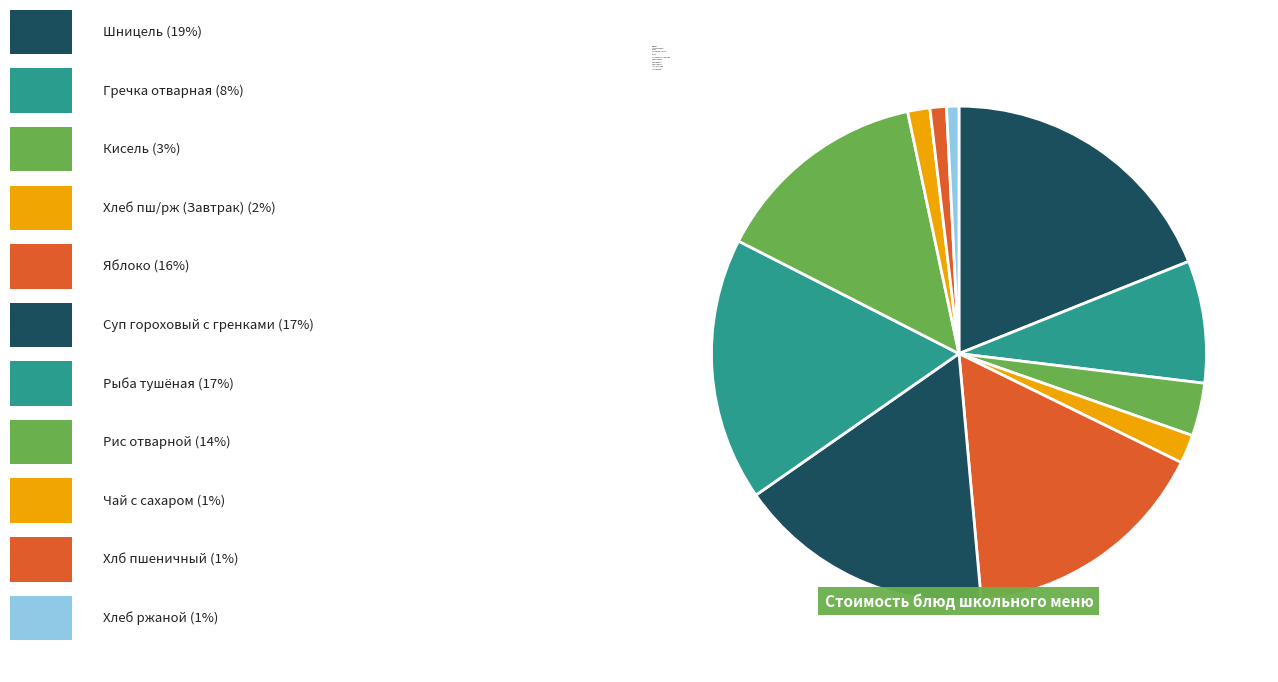

How much of the chart is everything except Хлб пшеничный?

98.9%